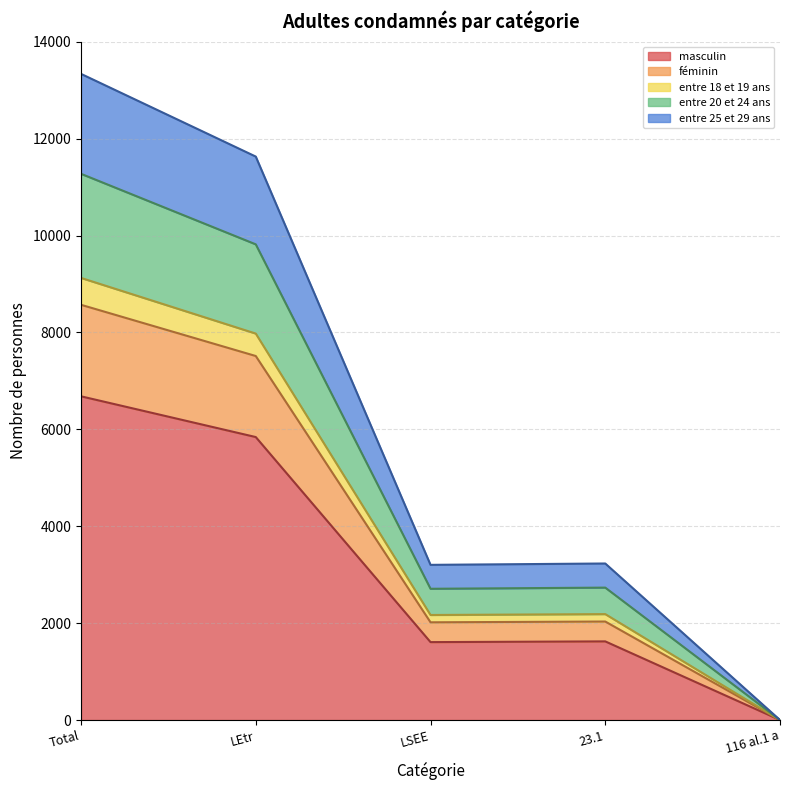

At which category is the sum across all series the highest?

Total